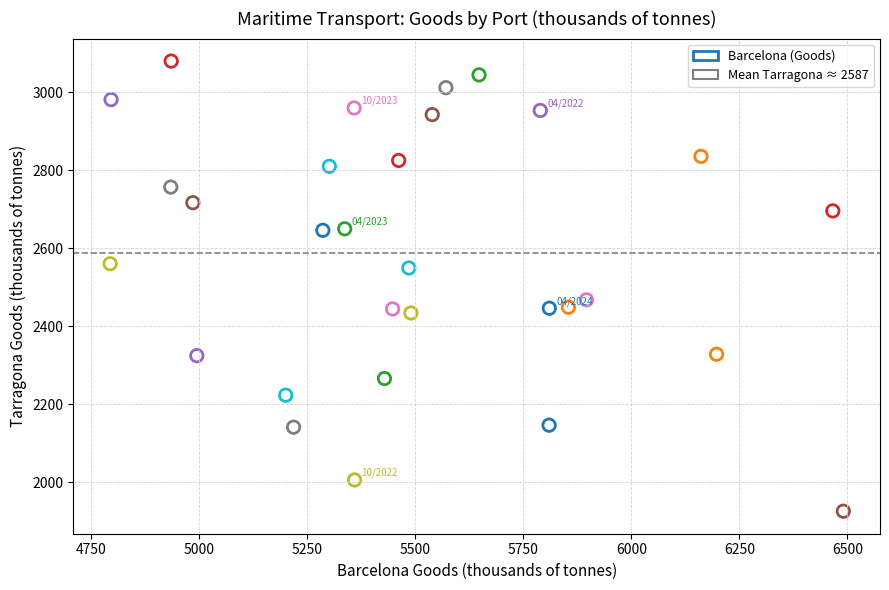

What Y value in the scatter plot is closest to 2502?

2467.6